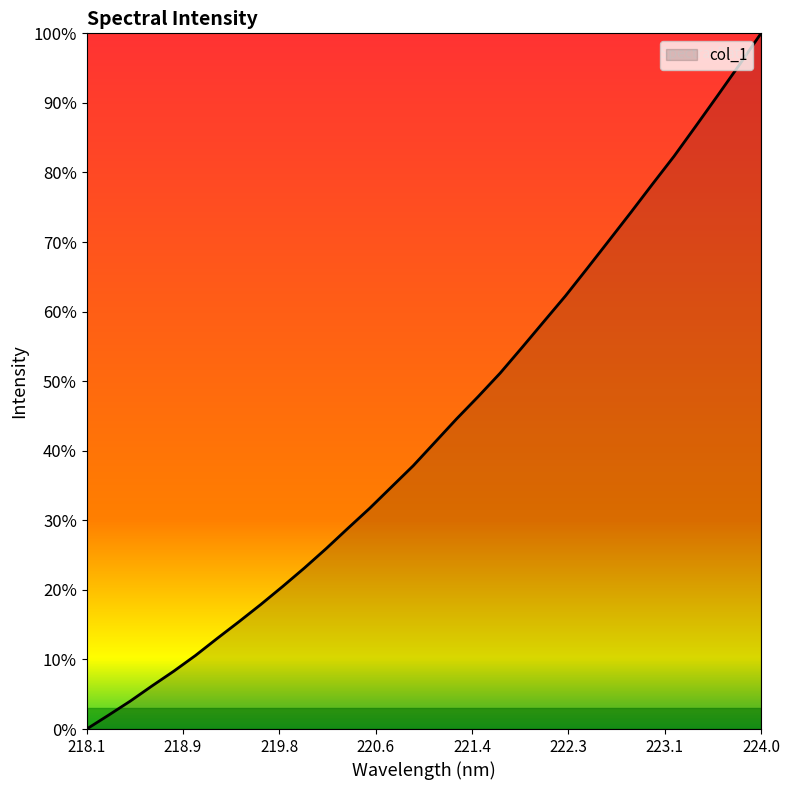

What is the greatest value displayed?

100.0